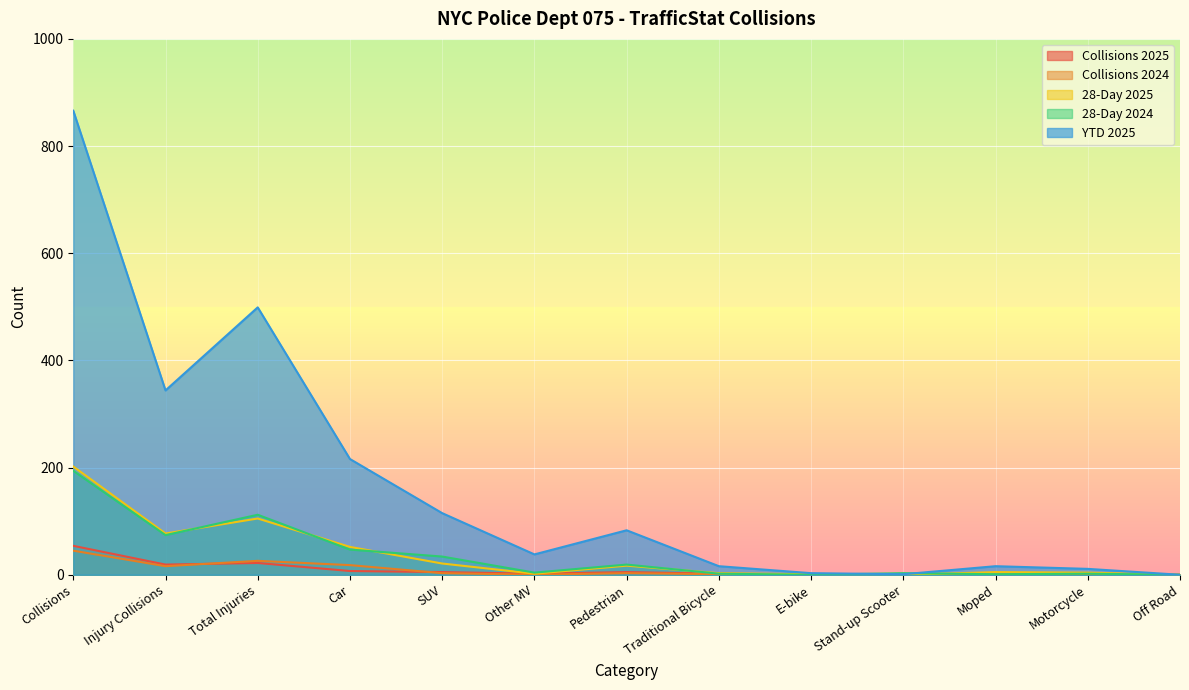

After their last crossing, which series has the higher values: Collisions 2025 or Collisions 2024?

Collisions 2025